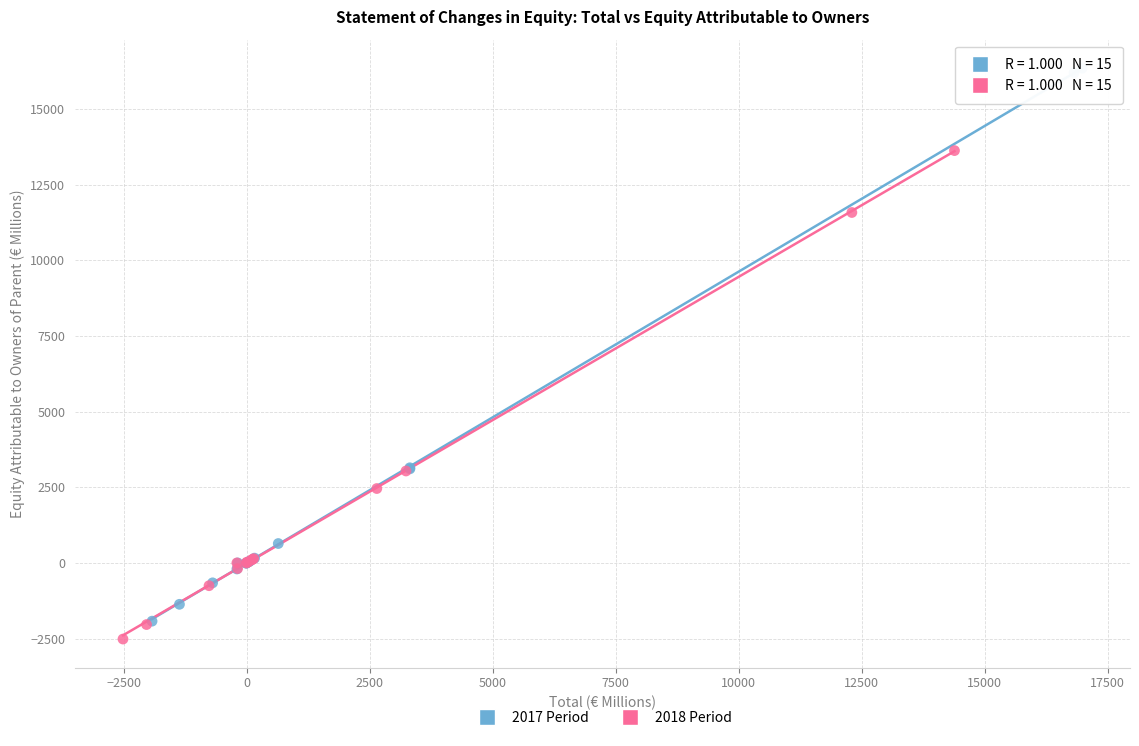

Which series has the widest spread of Y values?

2017 Period